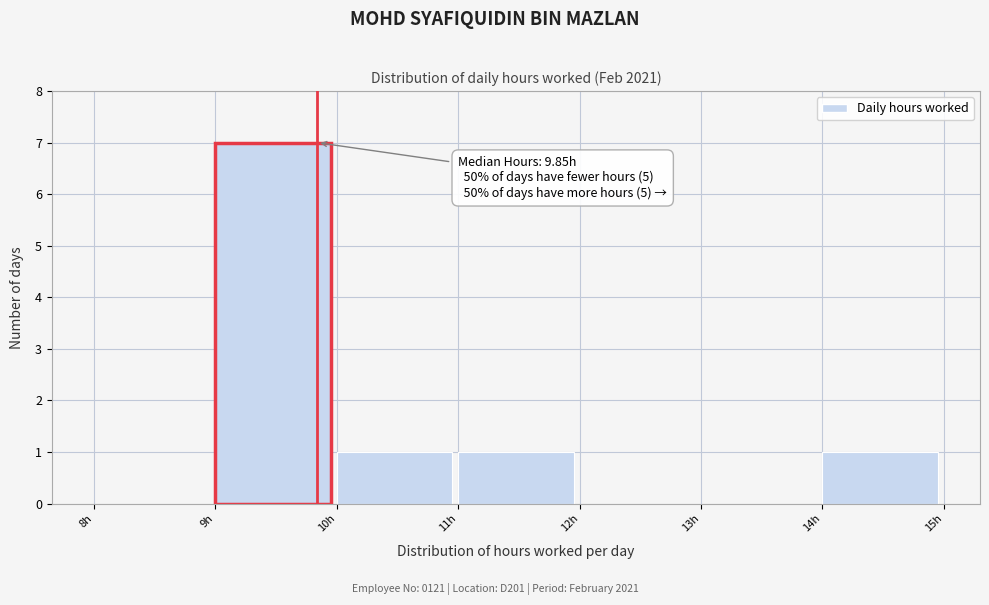

Over which range of the x-axis is the bar tallest?

9 to 10